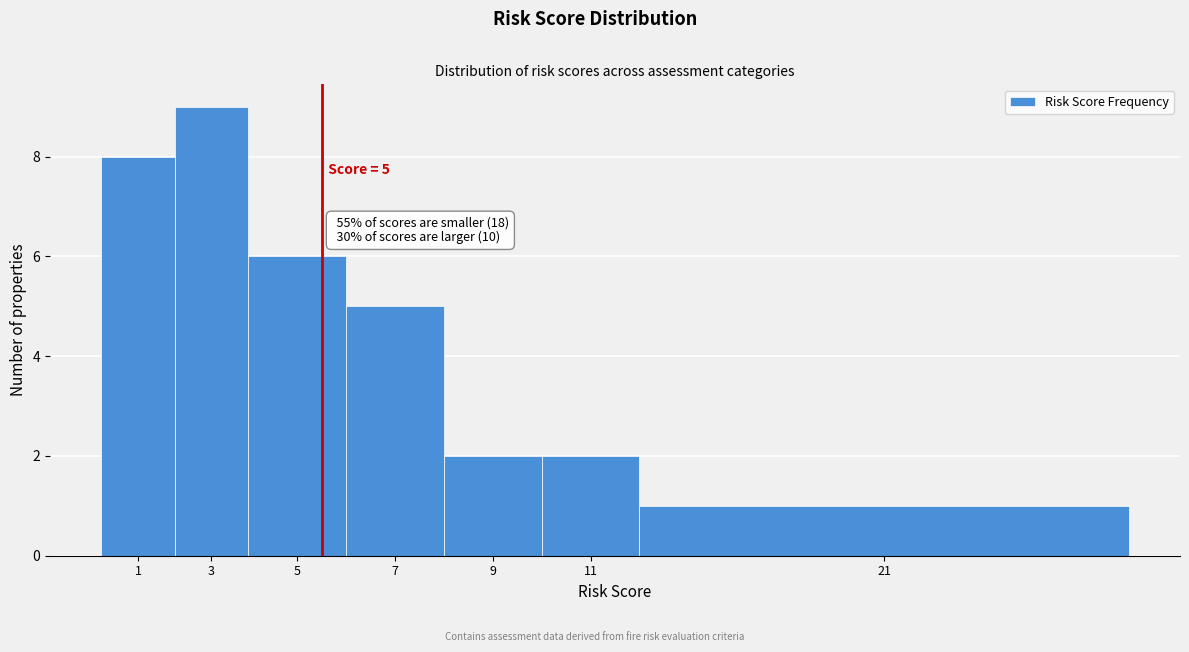

Reading right to left, what are all the values shown in this chart?

1	2	2	5	6	9	8